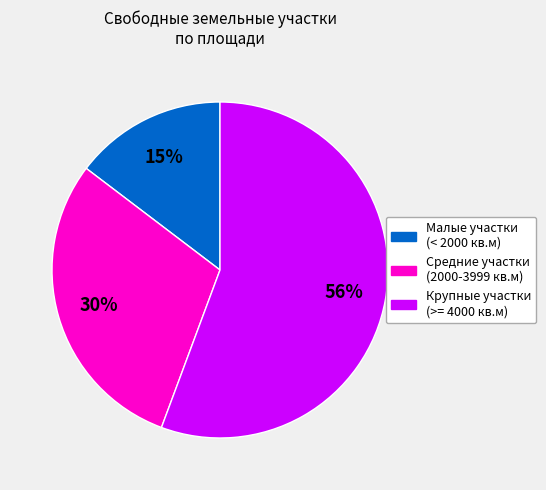

What percentage is the Малые участки (< 2000 кв.м) slice, to the nearest percent?

15%